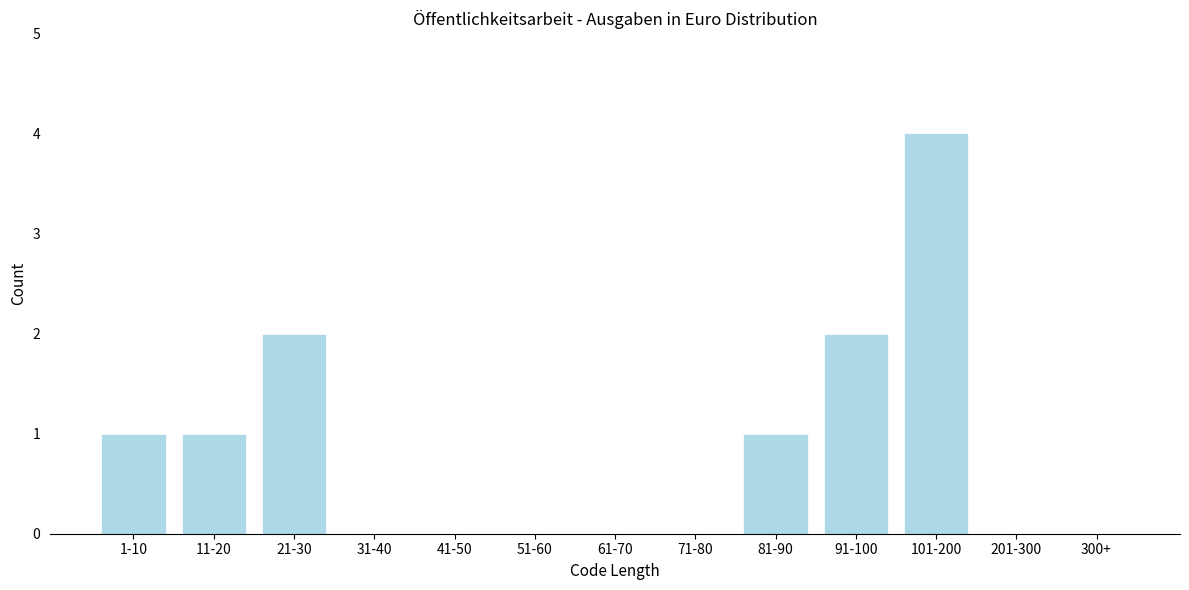

Reading left to right, list all the values displayed in this chart.

1-10=1	11-20=1	21-30=2	31-40=0	41-50=0	51-60=0	61-70=0	71-80=0	81-90=1	91-100=2	101-200=4	201-300=0	300+=0